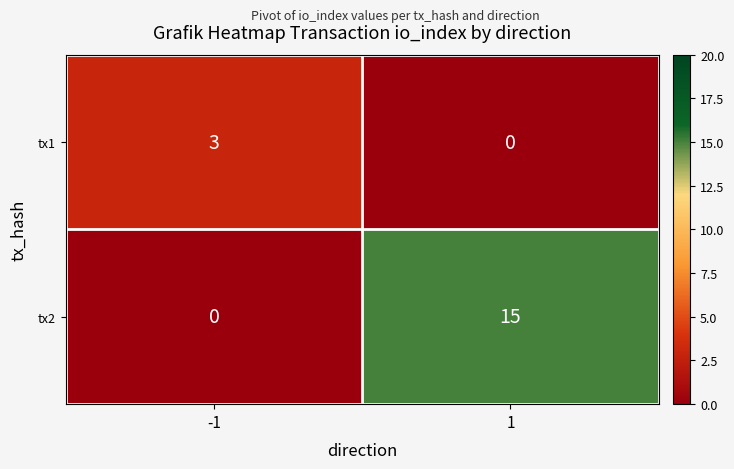

Which series changed the most between -1 and 1?

tx2